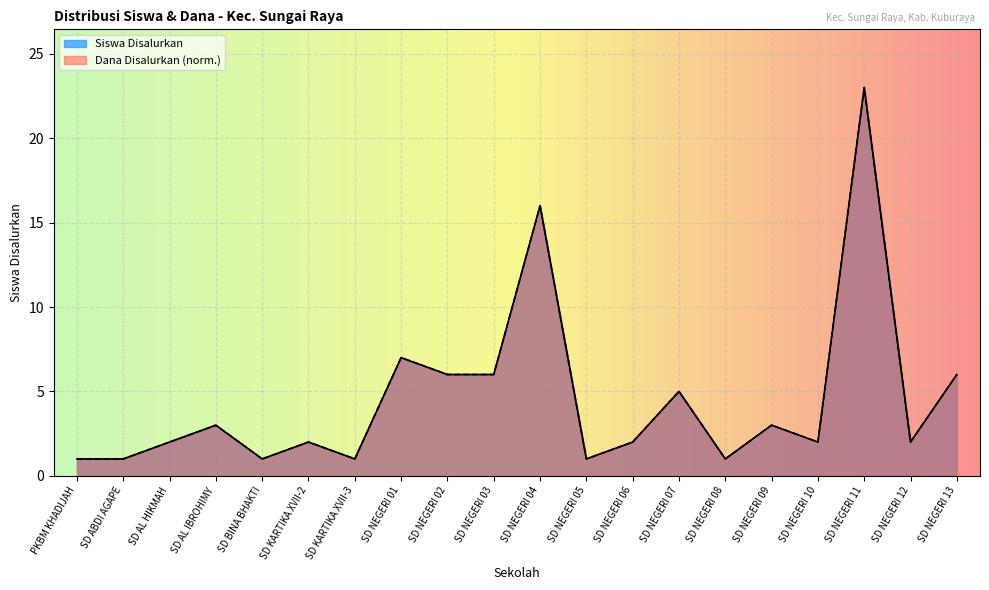

At which label does Siswa Disalurkan first exceed 2?

SD AL IBROHIMY